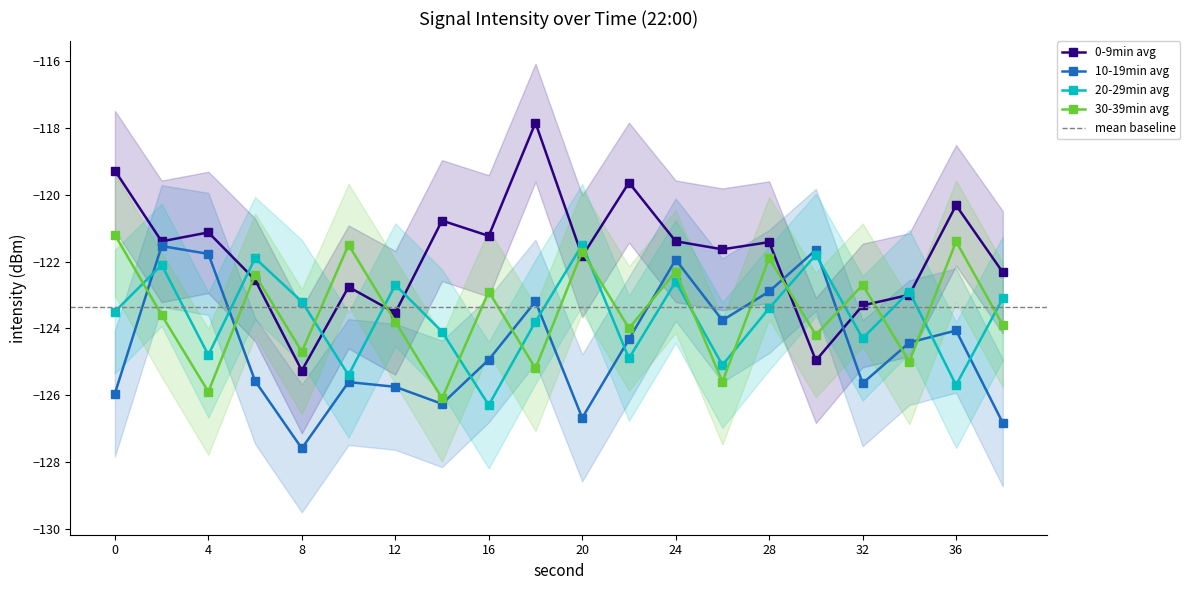

Rank the series by their maximum value, from lowest to highest.

10-19min avg, 20-29min avg, 30-39min avg, 0-9min avg